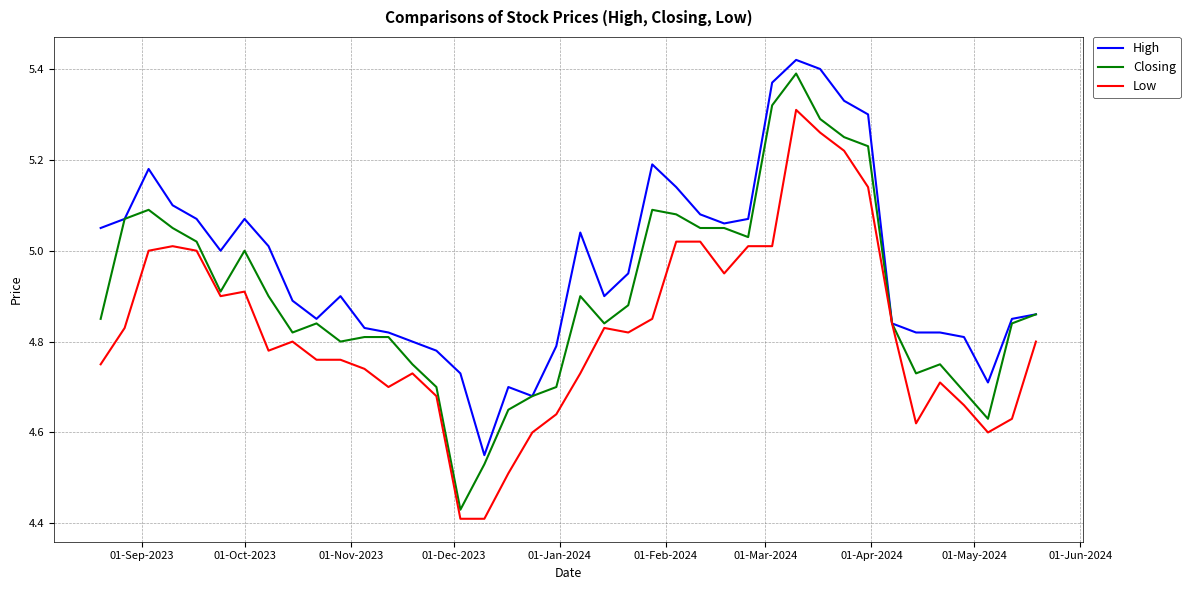

Which series has the widest spread of values?

Closing